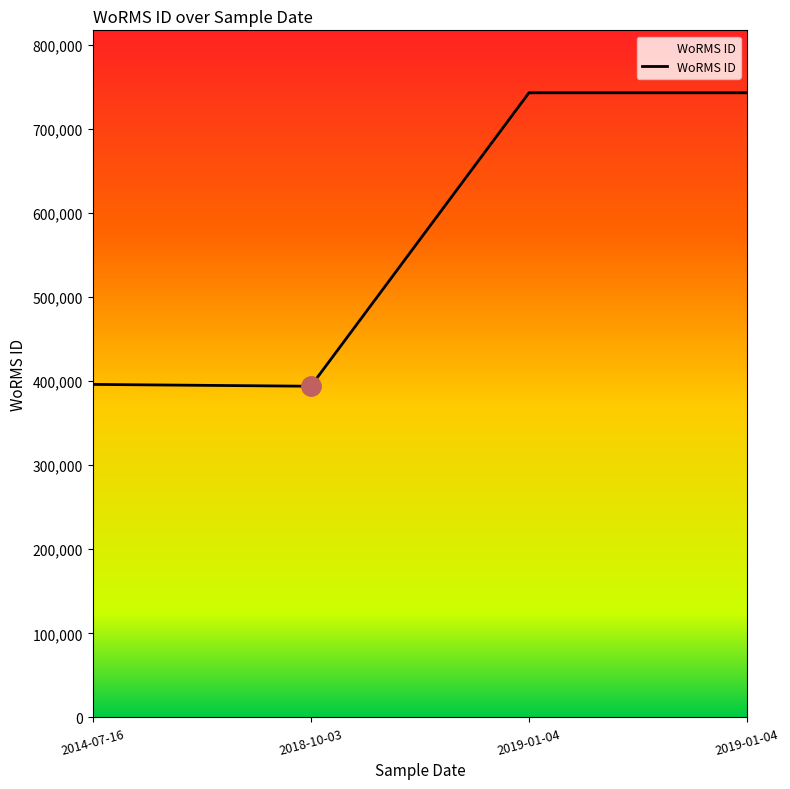

What is the label of the 3rd point from the right?

2018-10-03